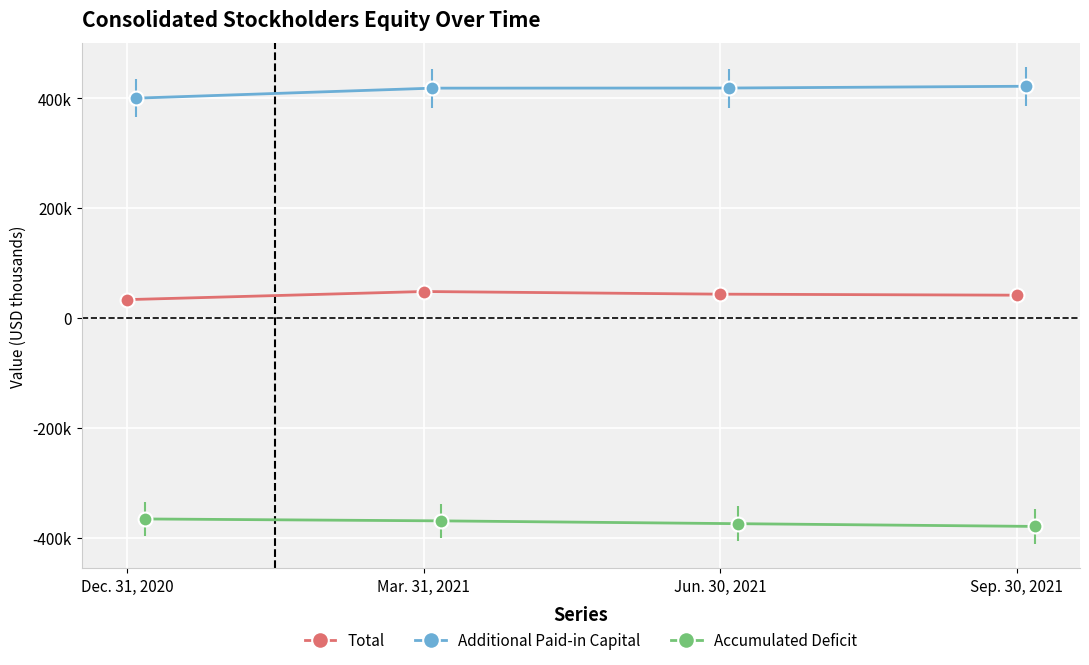

What is the label of the 1st point from the right?

Sep. 30, 2021